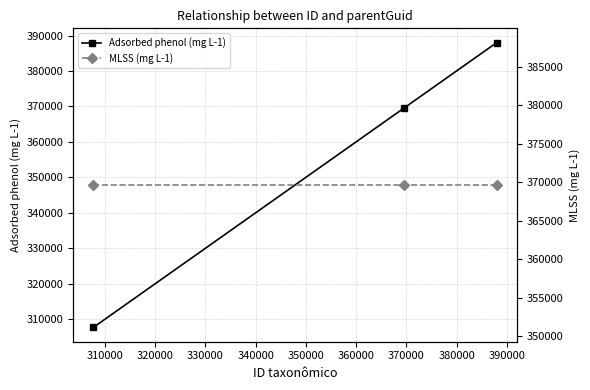

Does the chart have visible grid lines?

Yes